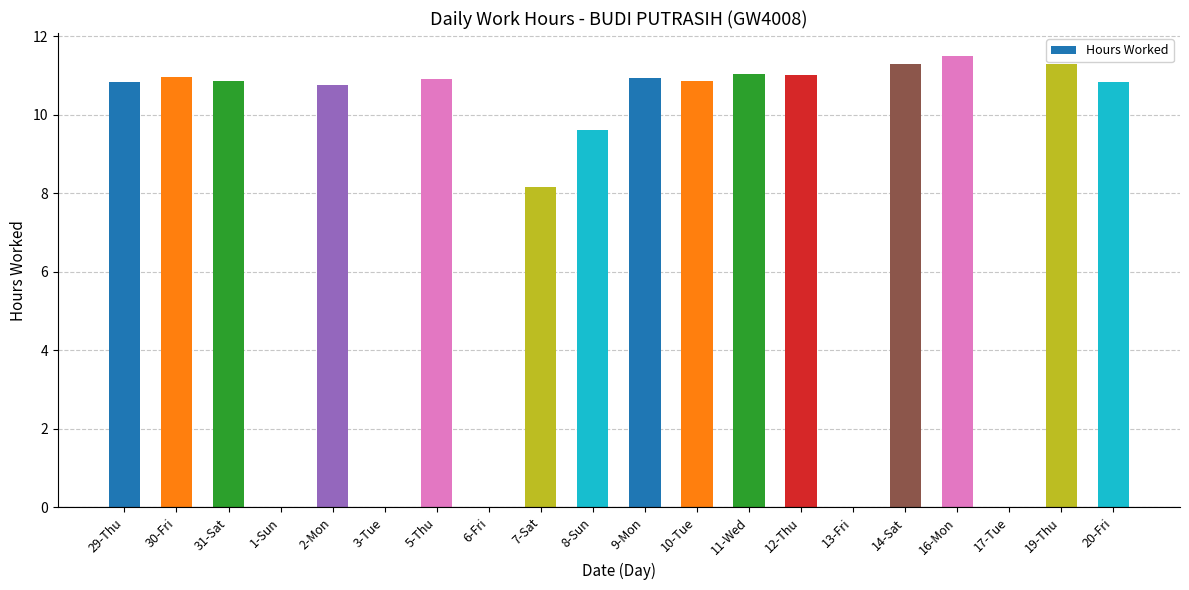

How many values exceed 10?

13